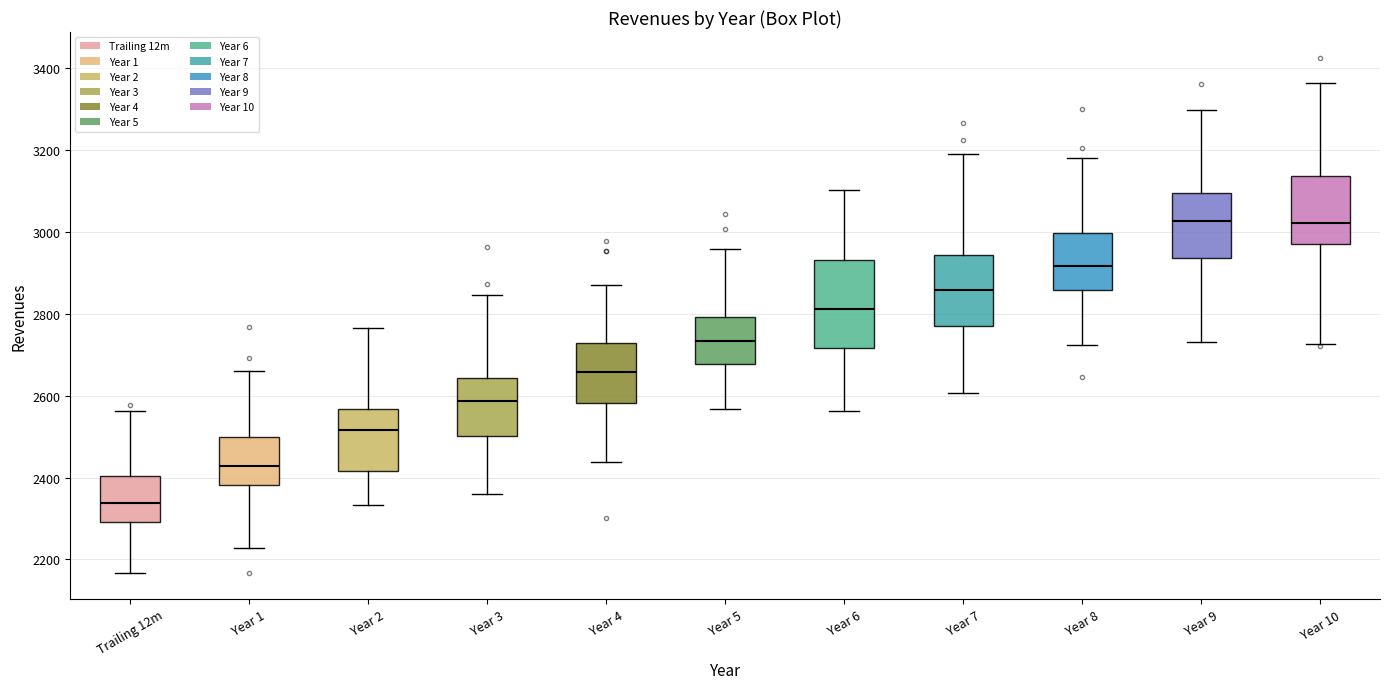

Which box's median line is the lowest?

Trailing 12m